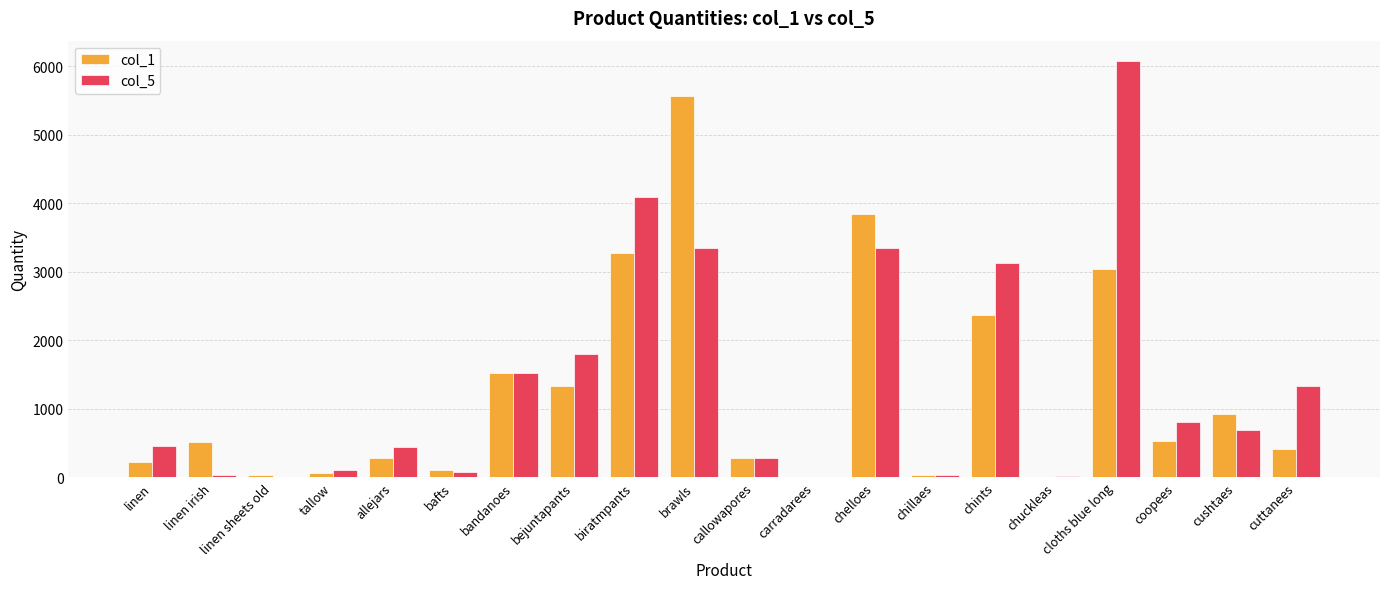

What is the total value across all series at tallow?

172